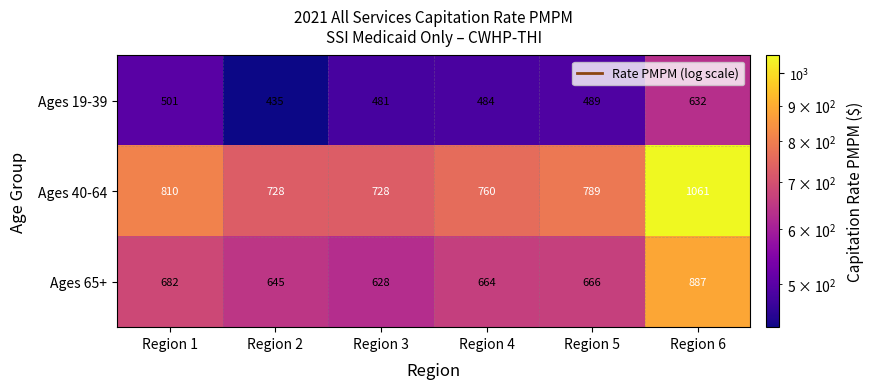

Which series has the largest total across all categories?

Ages 40-64